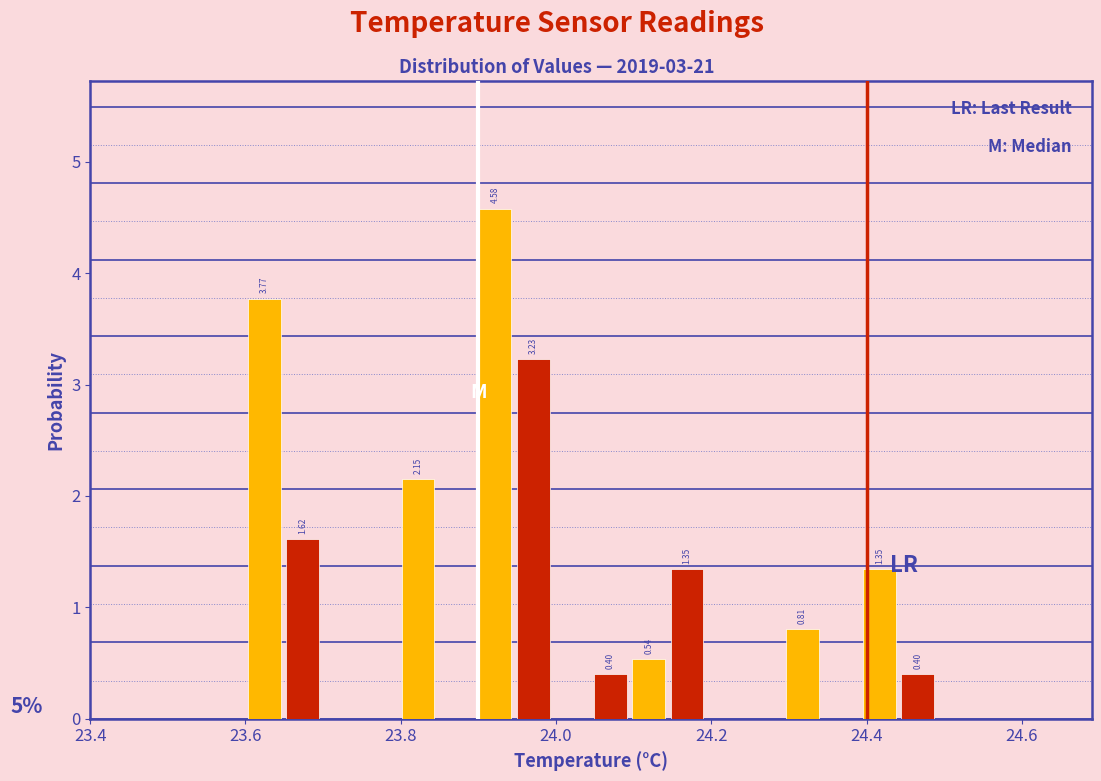

Read against the x-axis, roughly where is the centre of the tallest bar?

23.92